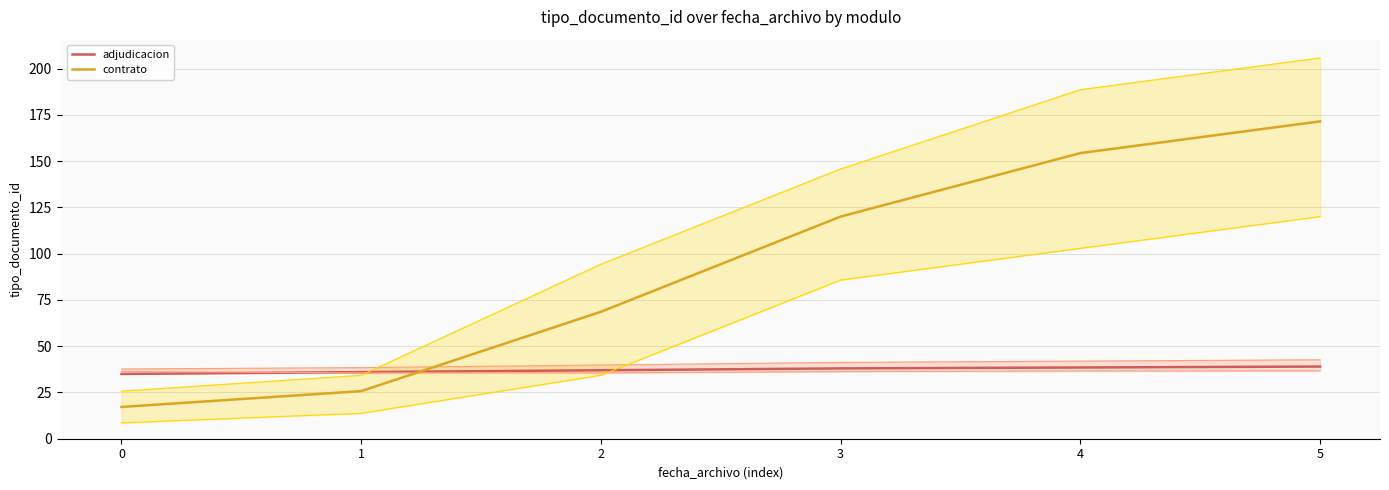

Reading left to right, transcribe all the data shown in this chart.

adjudicacion: 0=35.0	1=36.0	2=37.0	3=38.0	4=38.5	5=39.0
contrato: 0=17.2	1=25.7	2=68.6	3=120.0	4=154.3	5=171.5